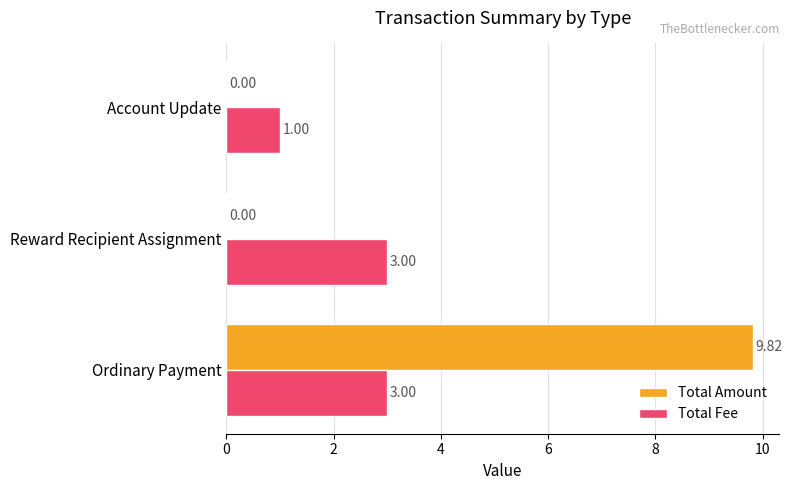

How many values in Total Amount are above zero?

1